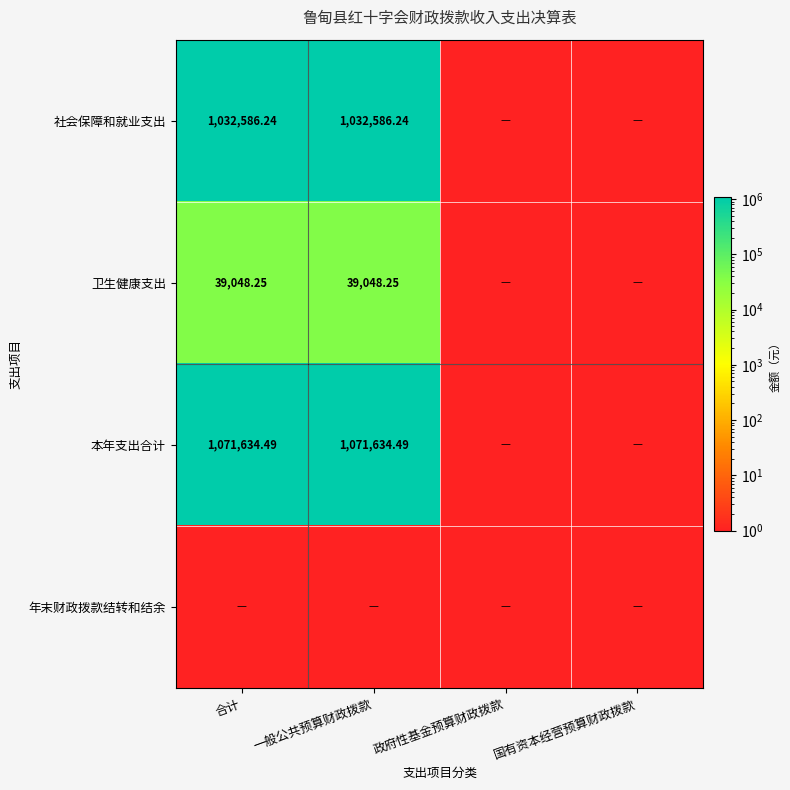

Which category has the highest value in the 本年支出合计 series?

合计